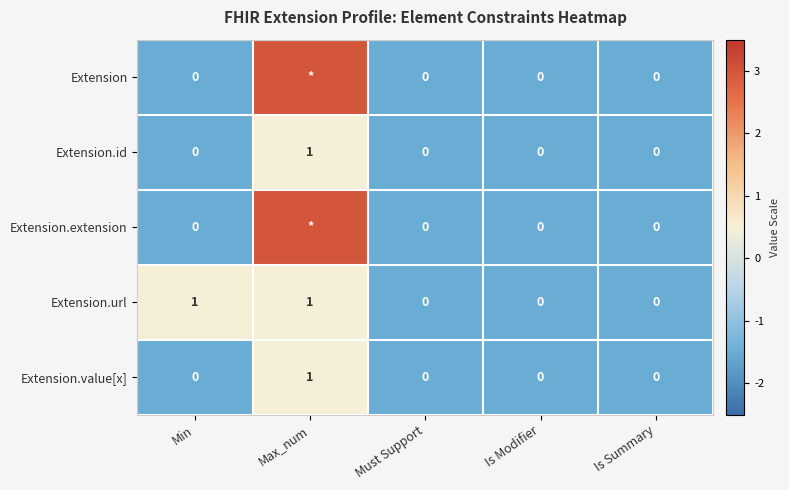

How many data points does each series have?

5